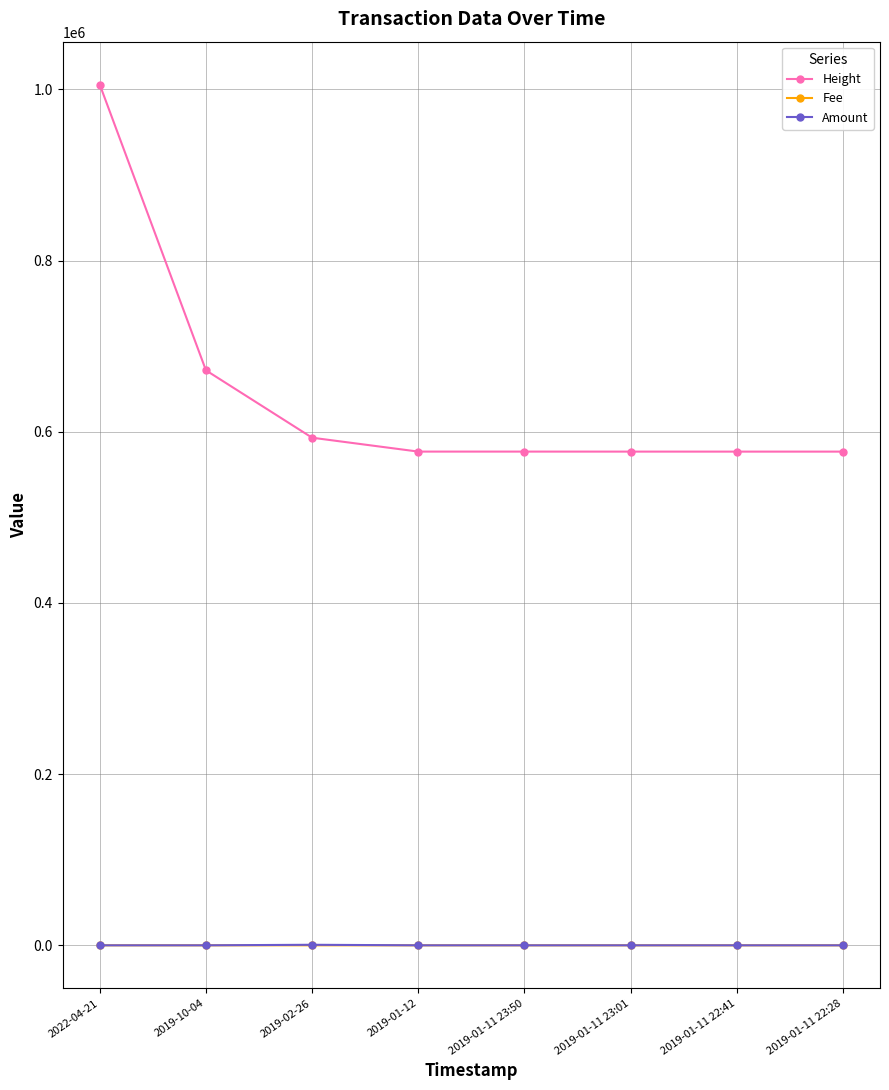

What is the spread (max minus min) of values at 2019-01-11 23:01?

576850.0